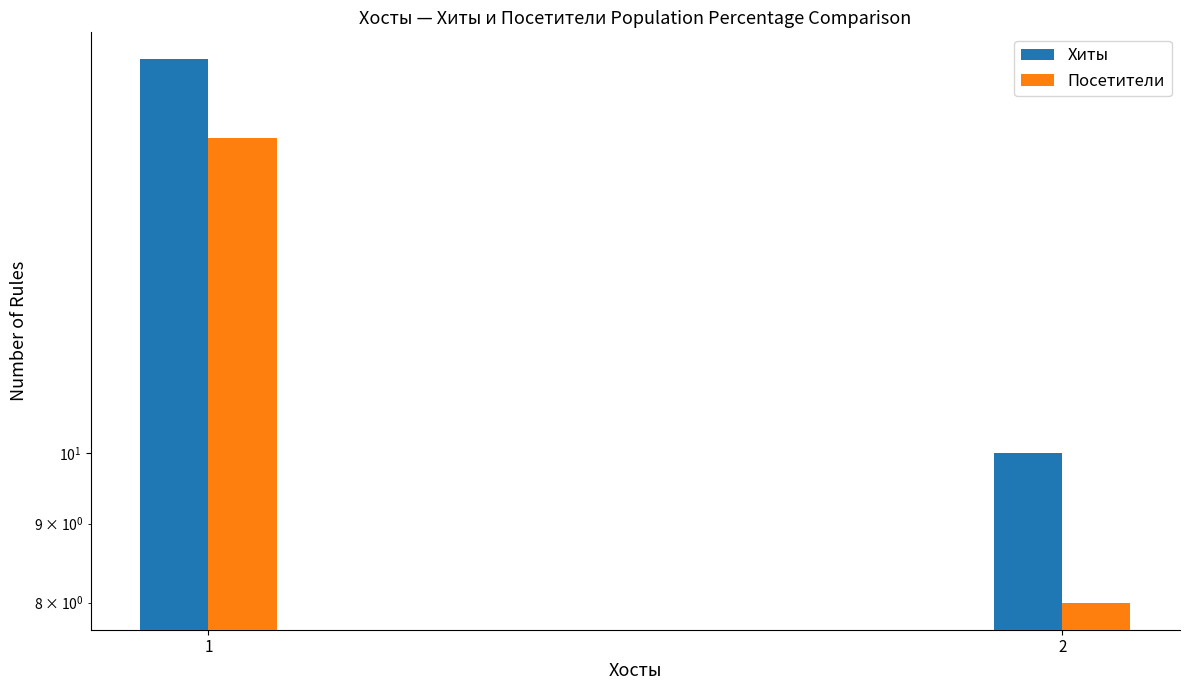

At 1, list the series in order from largest to smallest.

Хиты, Посетители